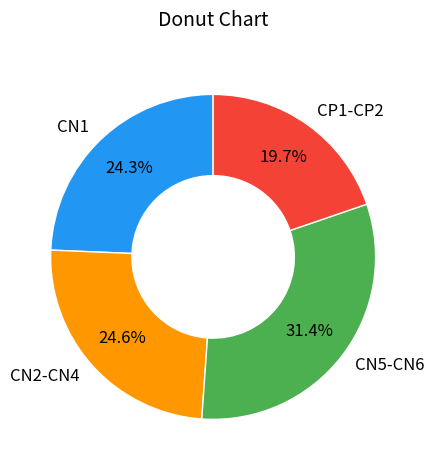

What is the smallest slice in the pie chart?

CP1-CP2